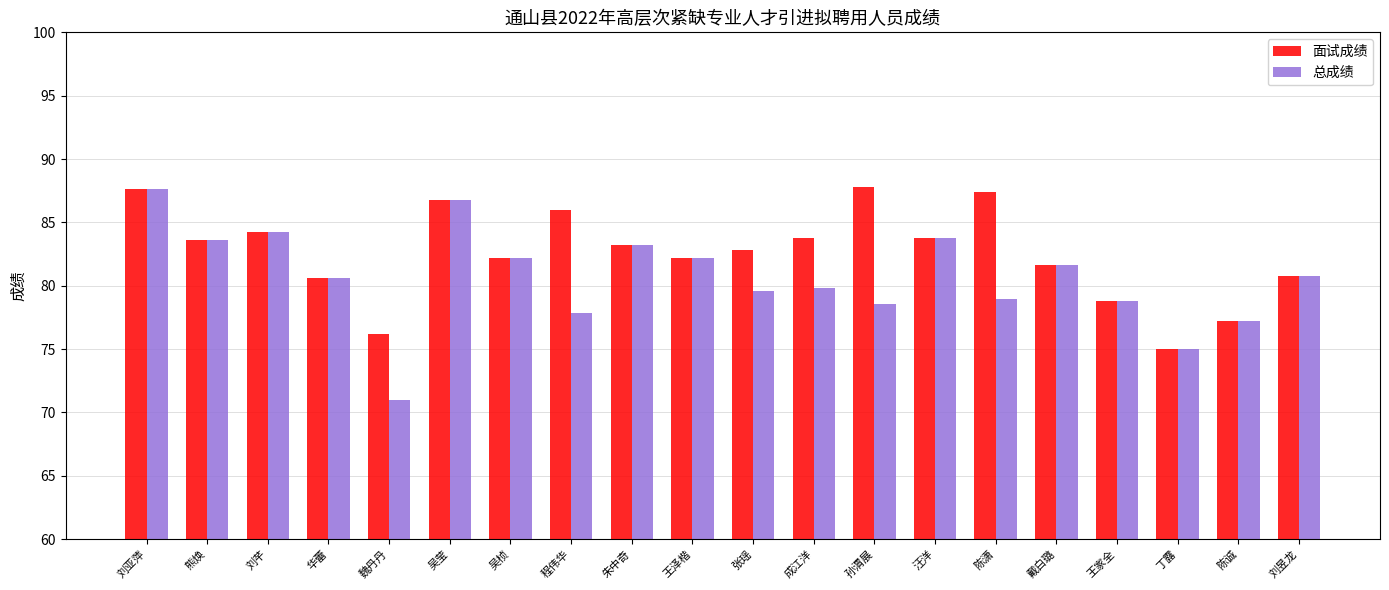

What is the difference between the second highest and second lowest values in the 总成绩 series?

11.8